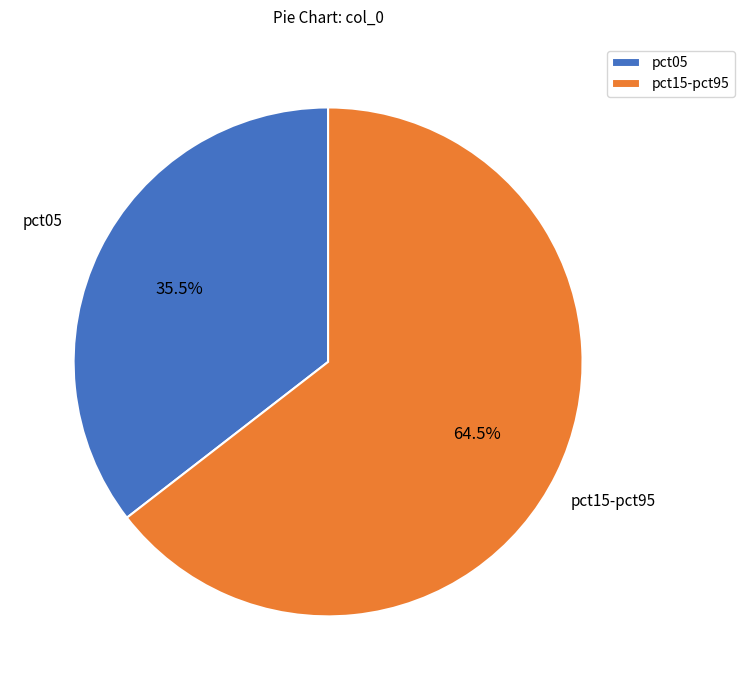

Rank the categories by value from highest to lowest.

pct15-pct95, pct05